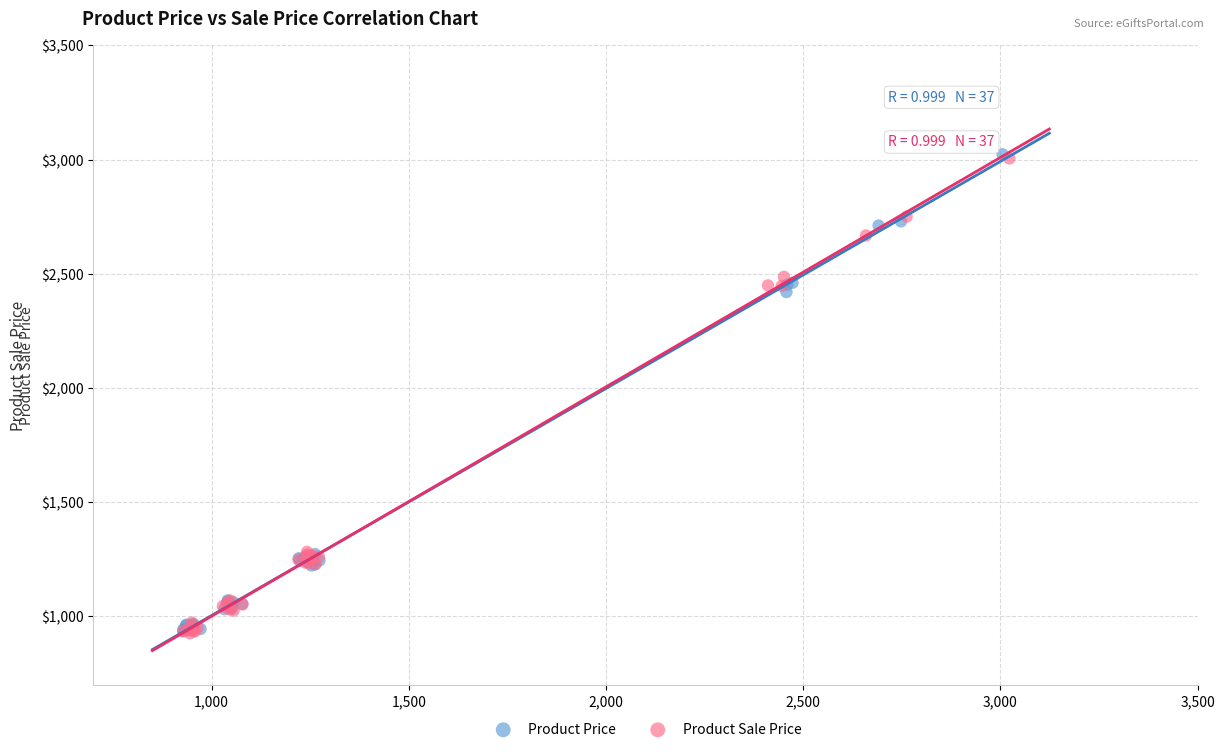

Which series has the largest Y range (max minus min)?

Product Price